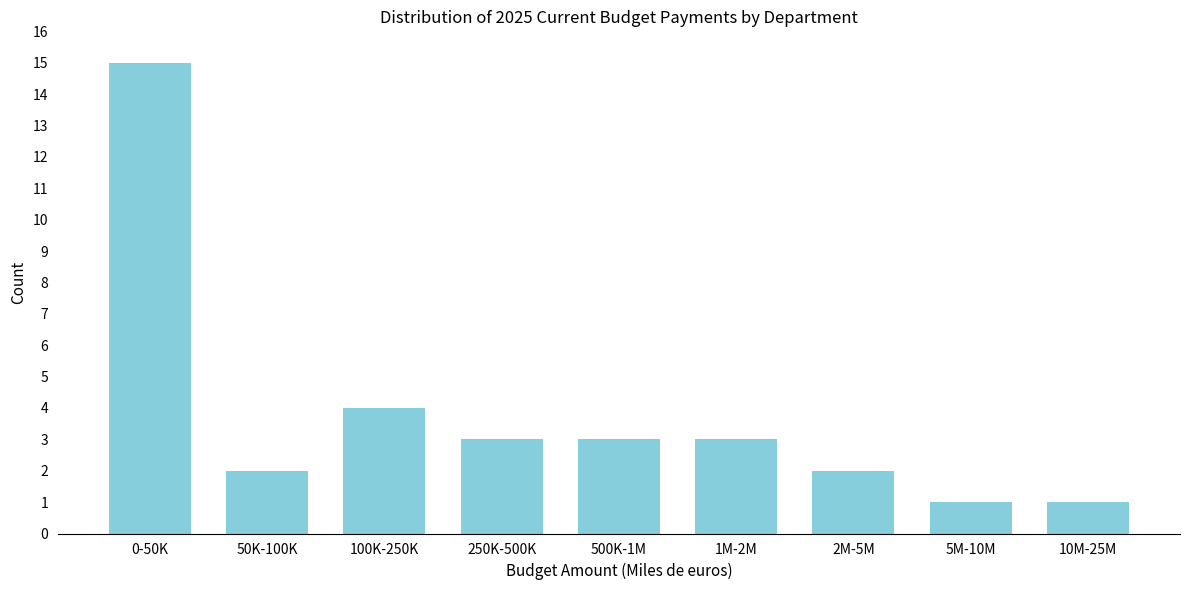

Reading left to right, list all the values displayed in this chart.

0-50K=15	50K-100K=2	100K-250K=4	250K-500K=3	500K-1M=3	1M-2M=3	2M-5M=2	5M-10M=1	10M-25M=1